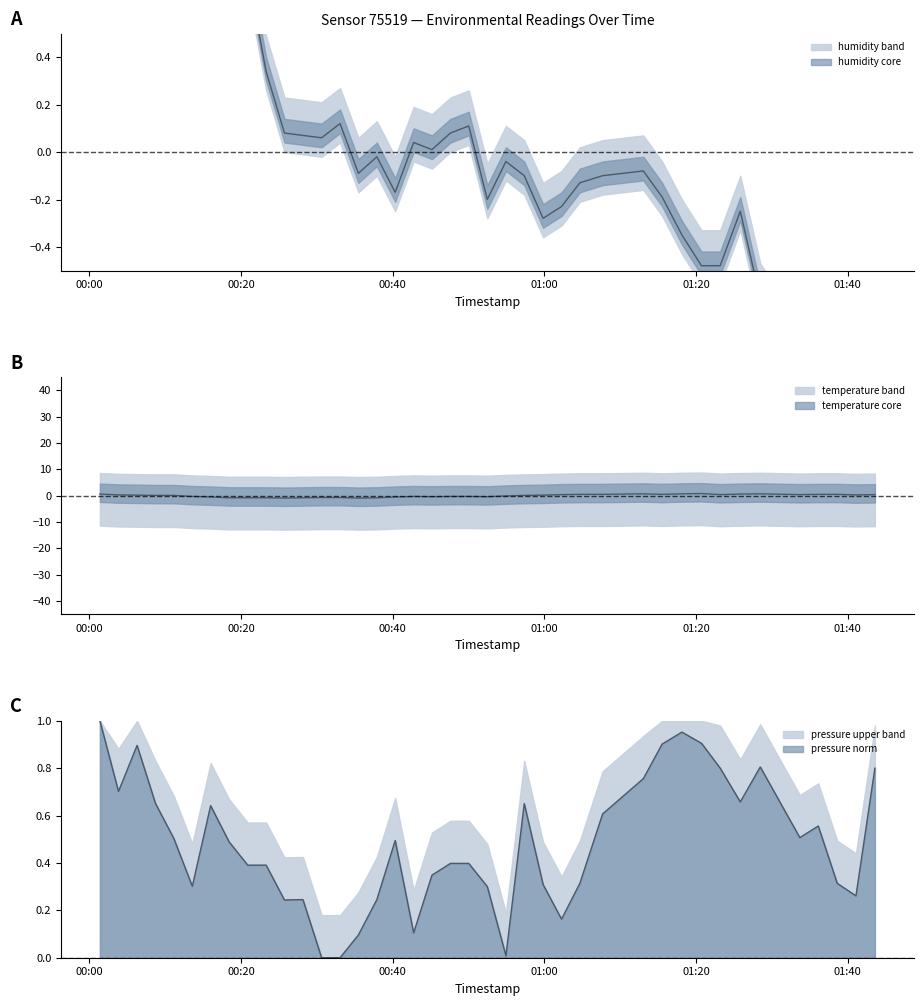

What is the value of the pressure_norm point at the 20th from the left?

0.4